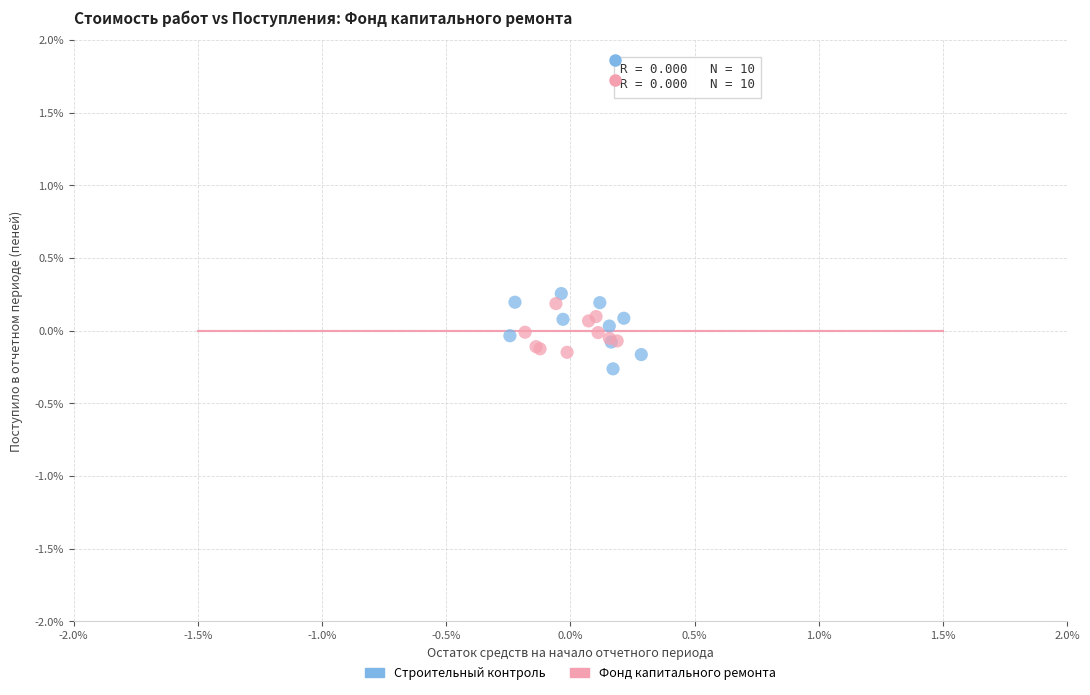

What are all the series names shown in the legend?

Строительный контроль, Фонд капитального ремонта